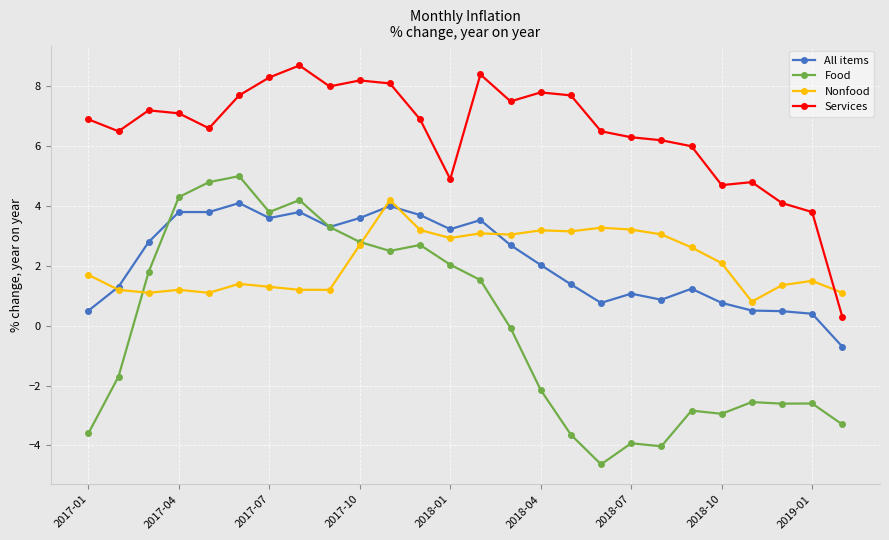

Which series has the largest total across all categories?

Services